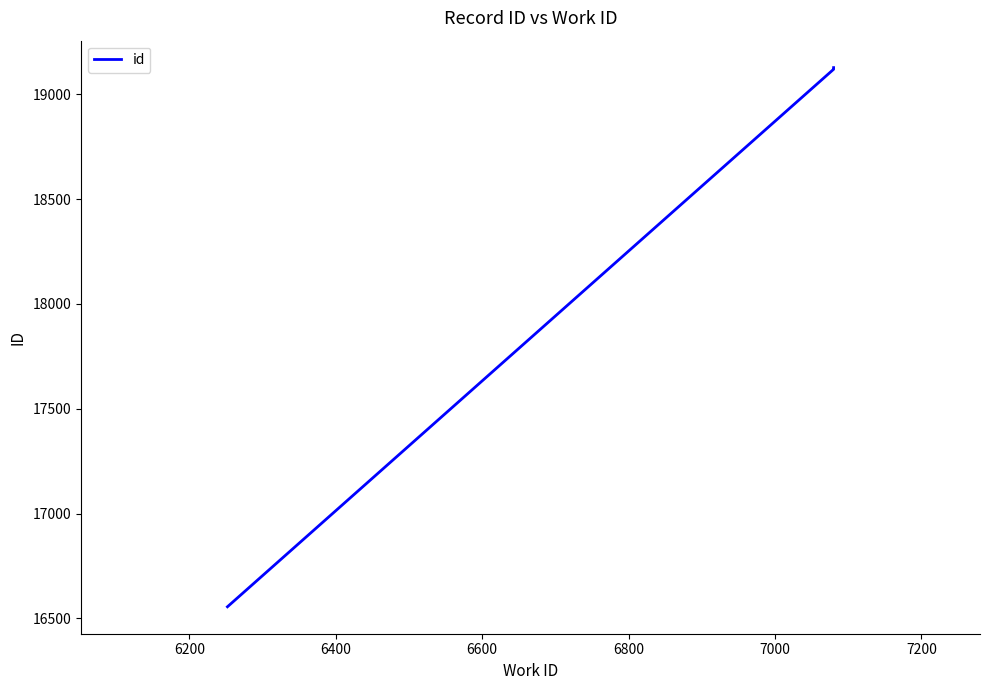

What is the sum of all values?

73930